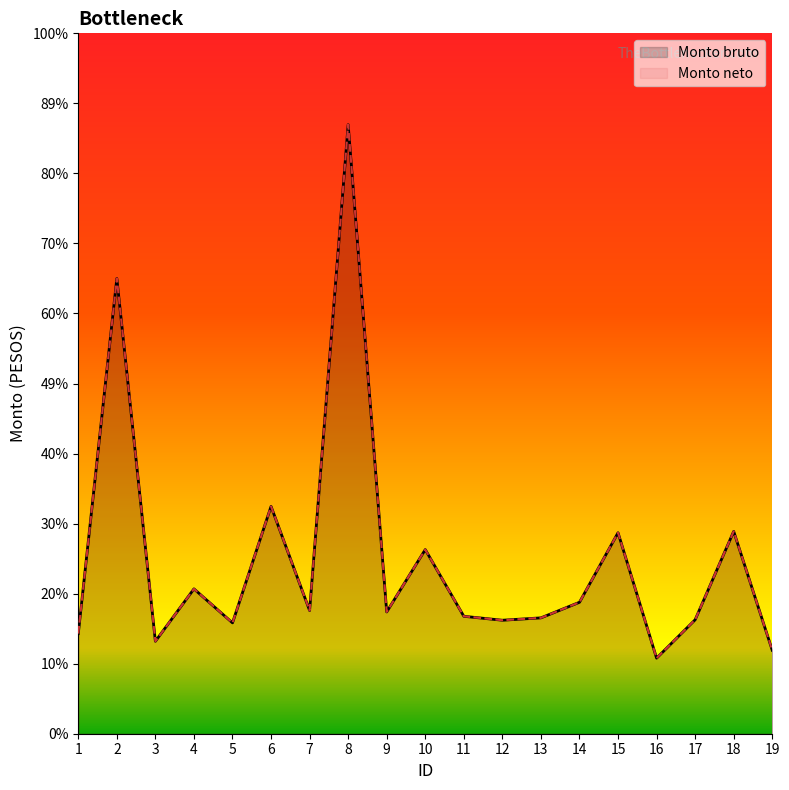

How many interior local valleys does the Monto neto series have?

6